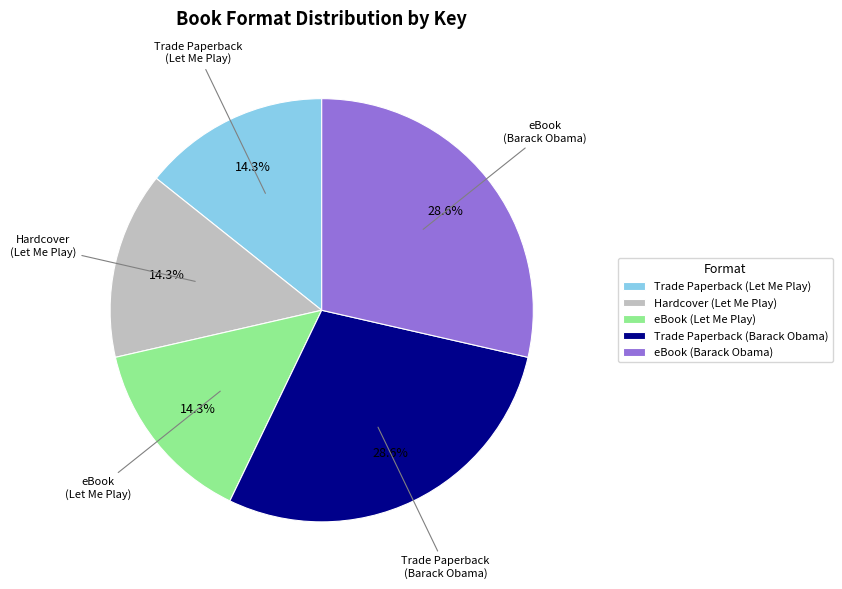

How many segments does this pie chart have?

5